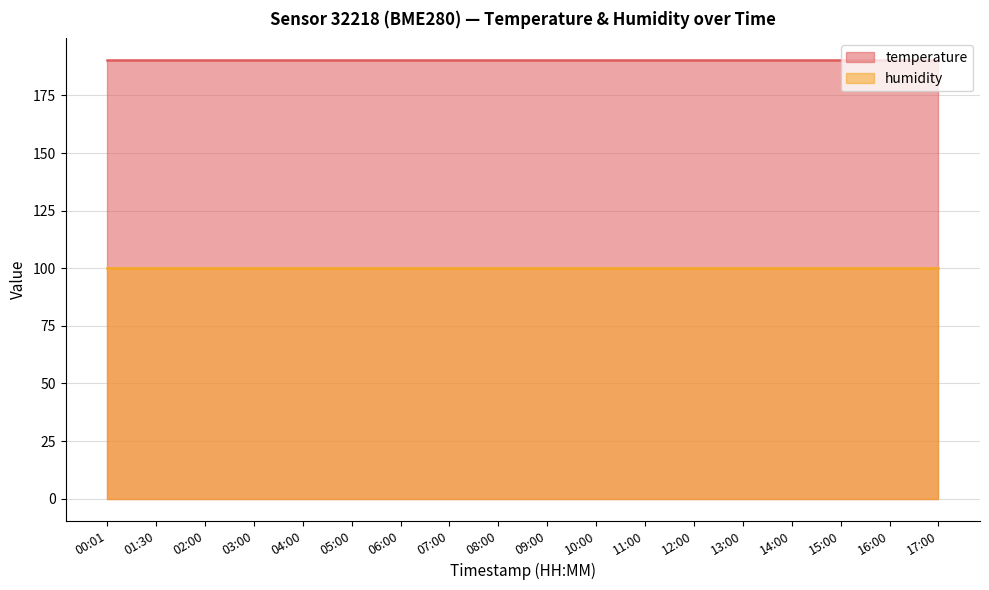

Does the chart display data point markers on the line(s)?

No